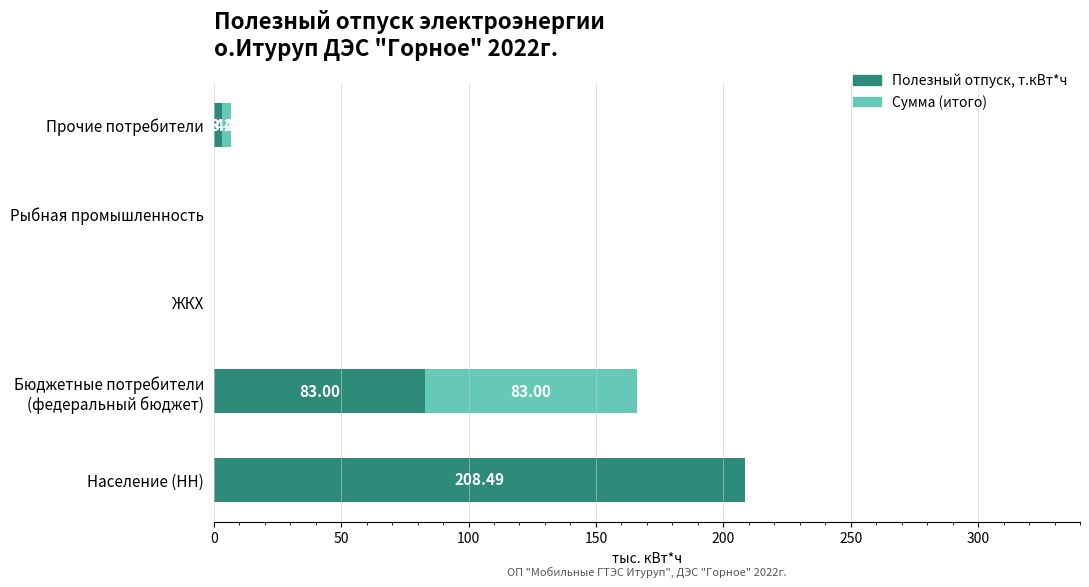

At which category is the sum across all series the highest?

Население (НН)